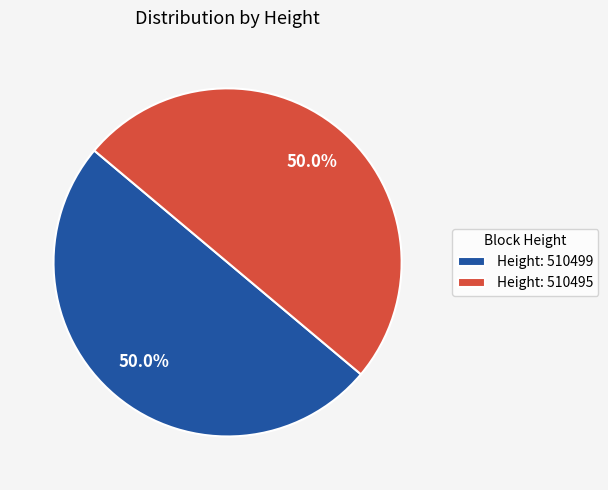

Count the number of slices in the pie.

2